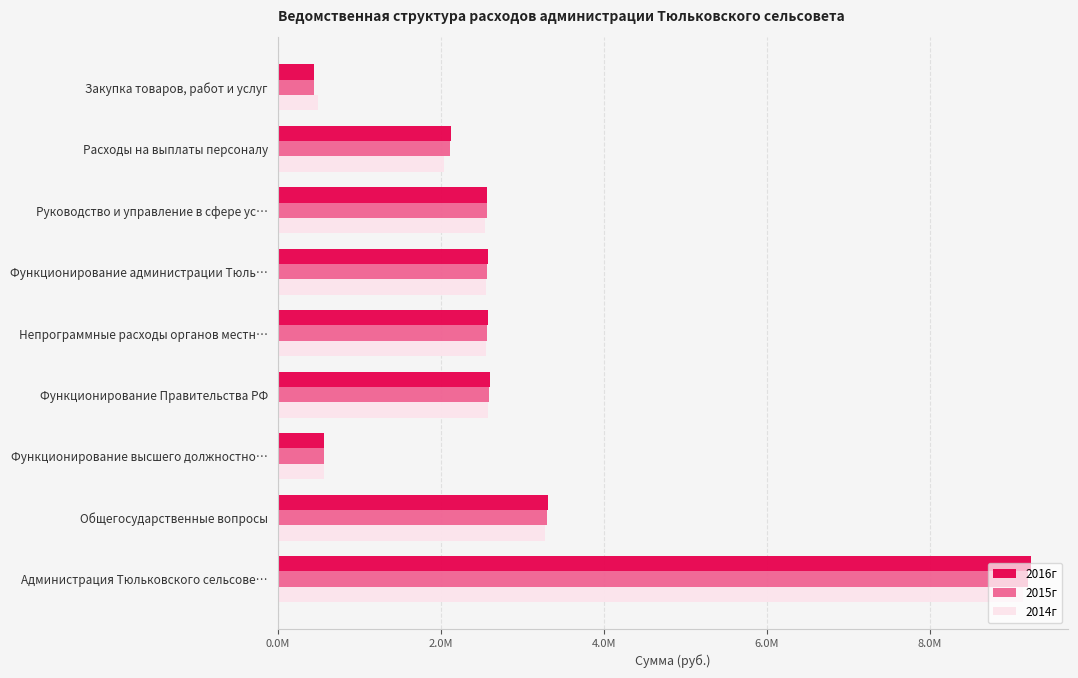

What are all the series names shown in the legend?

2016г, 2015г, 2014г